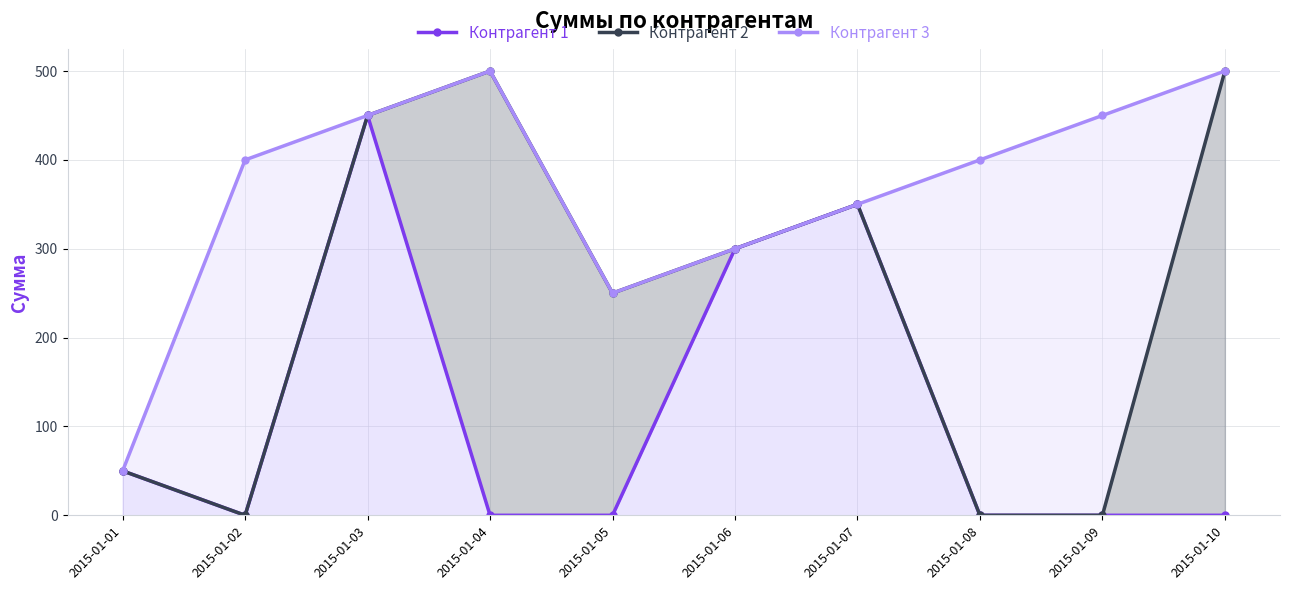

What is the sum of all Контрагент 1 values?

1150